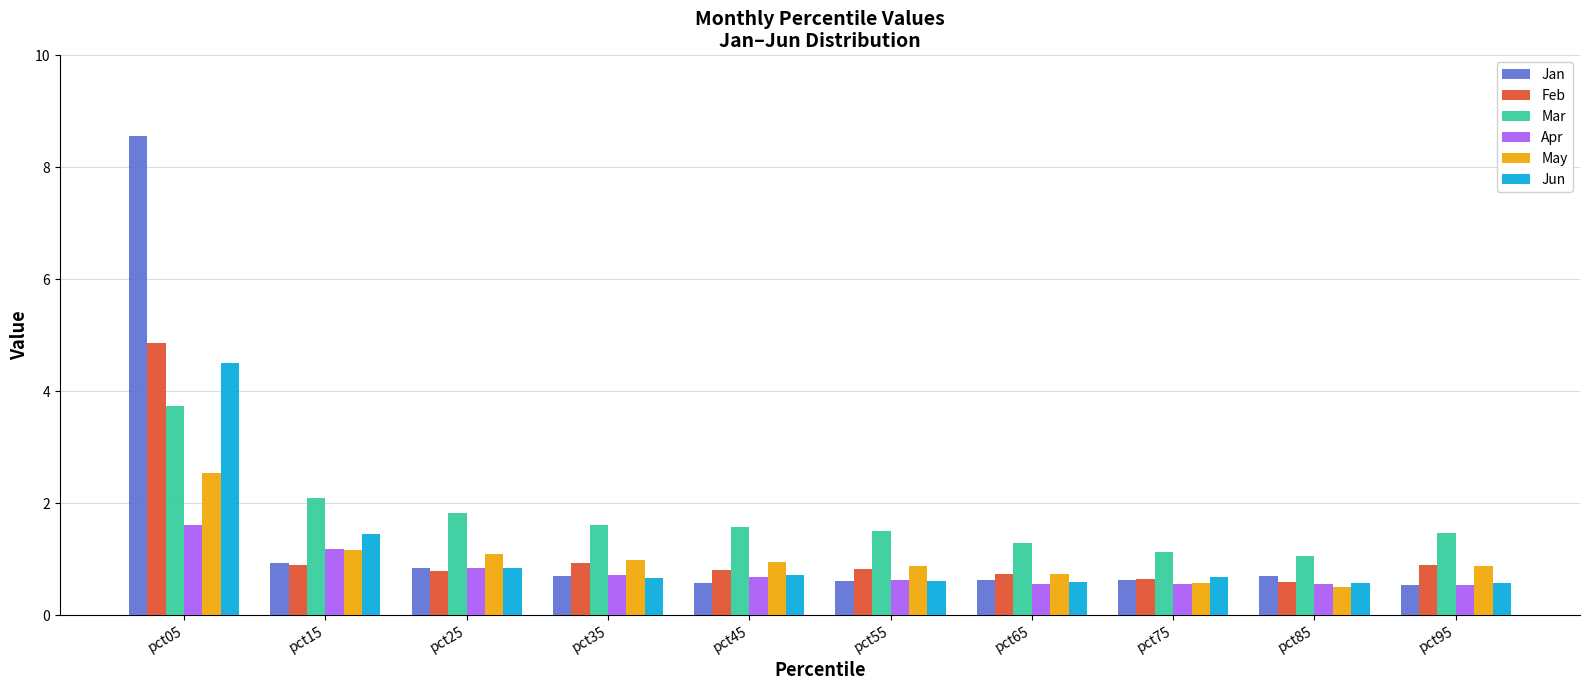

The value of Jun at pct45 is 0.7. True or false?

True